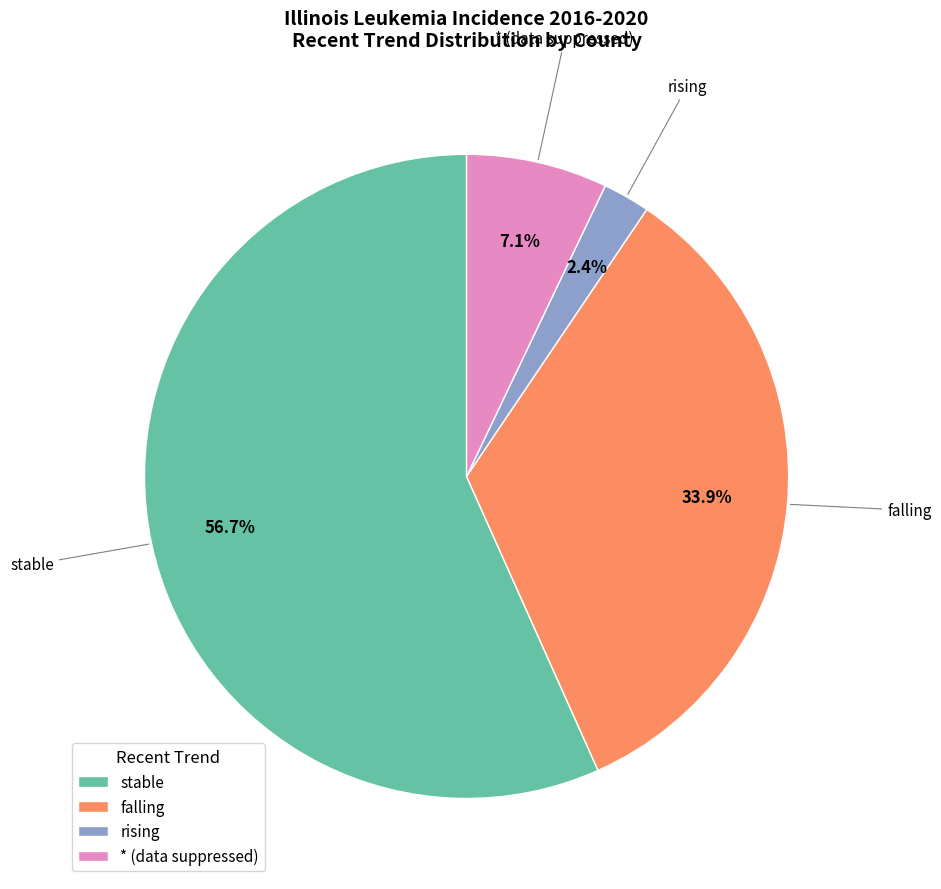

To the nearest percent, what portion does rising represent?

2%